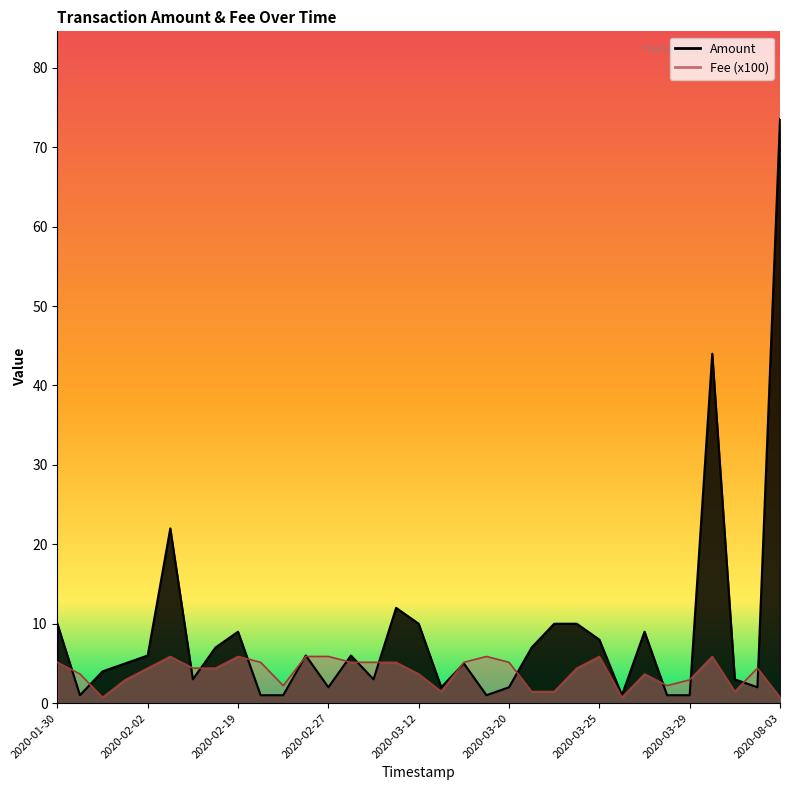

What is the greatest value displayed?

73.6